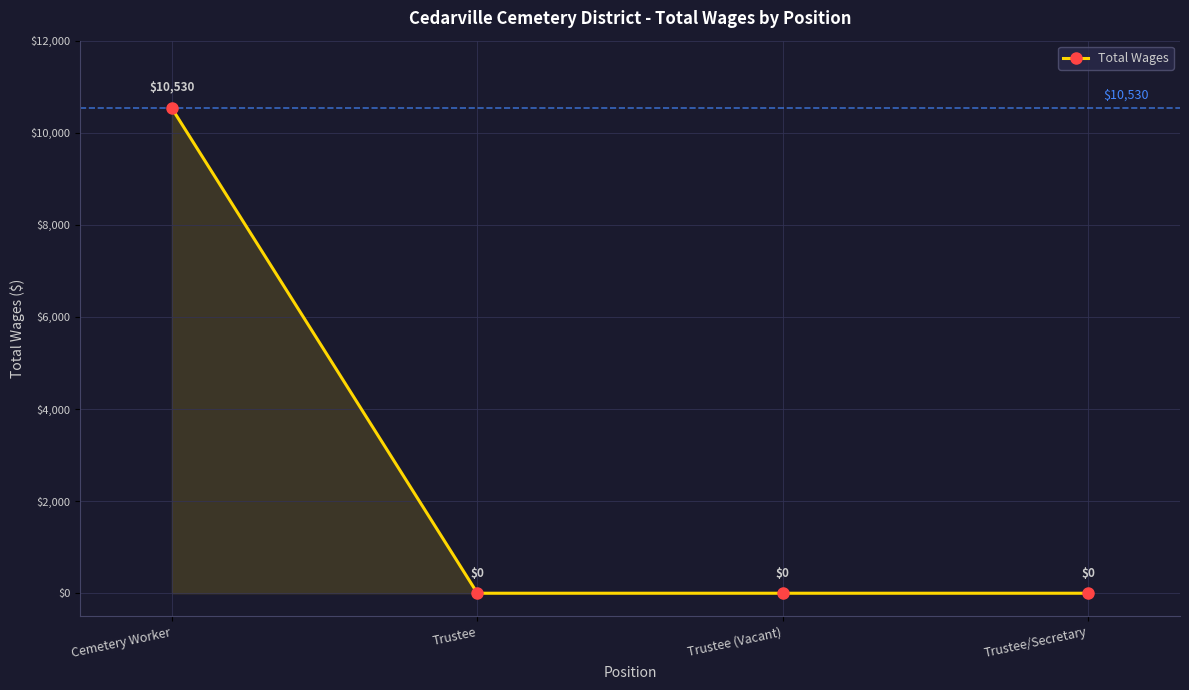

What is the difference between the maximum and minimum values?

10530